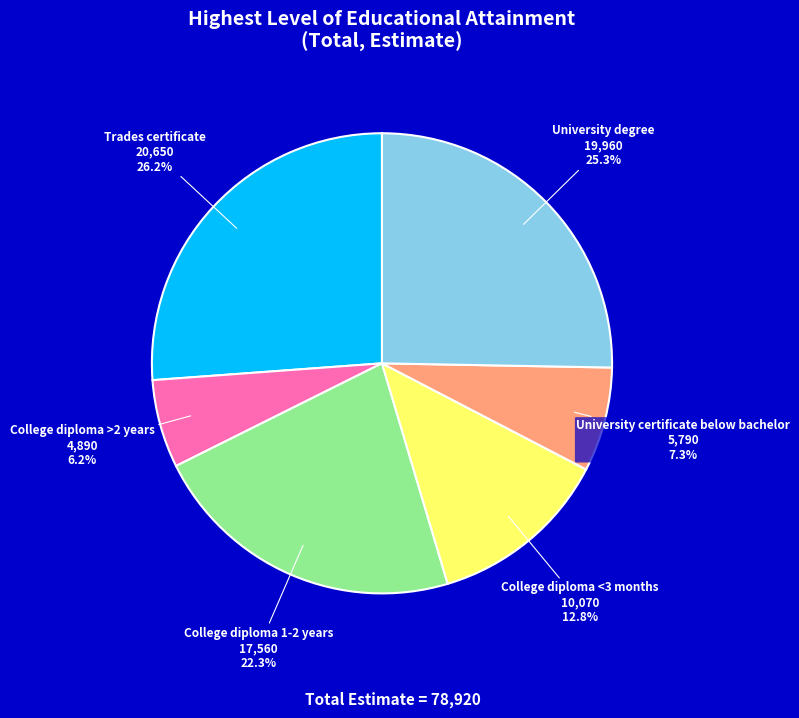

Rank the categories by value from highest to lowest.

Trades certificate, University degree, College diploma 1-2 years, College diploma <3 months, University certificate below bachelor, College diploma >2 years